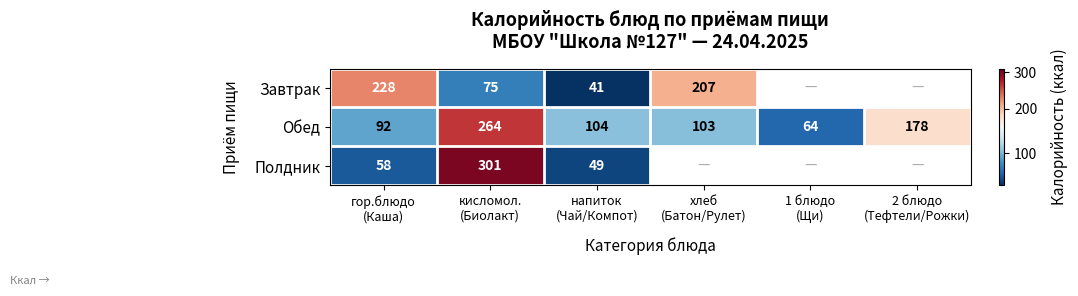

How many categories are shown in the chart?

6